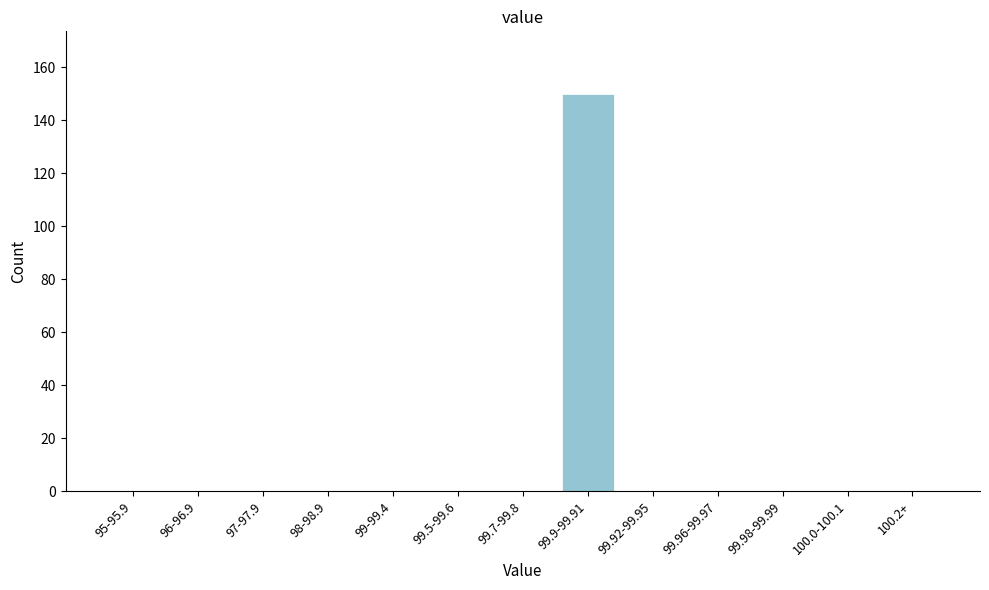

Reading left to right, extract all data points from this chart.

95-95.9=0	96-96.9=0	97-97.9=0	98-98.9=0	99-99.4=0	99.5-99.6=0	99.7-99.8=0	99.9-99.91=150	99.92-99.95=0	99.96-99.97=0	99.98-99.99=0	100.0-100.1=0	100.2+=0